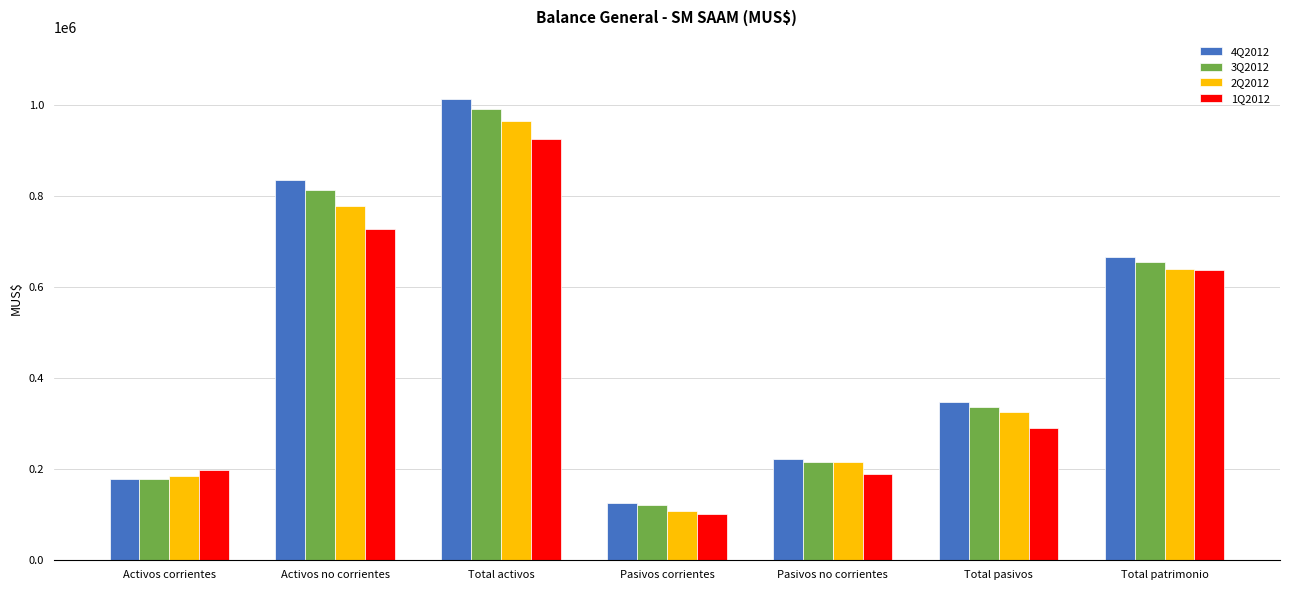

At which category does the chart reach its peak across all series?

Total activos